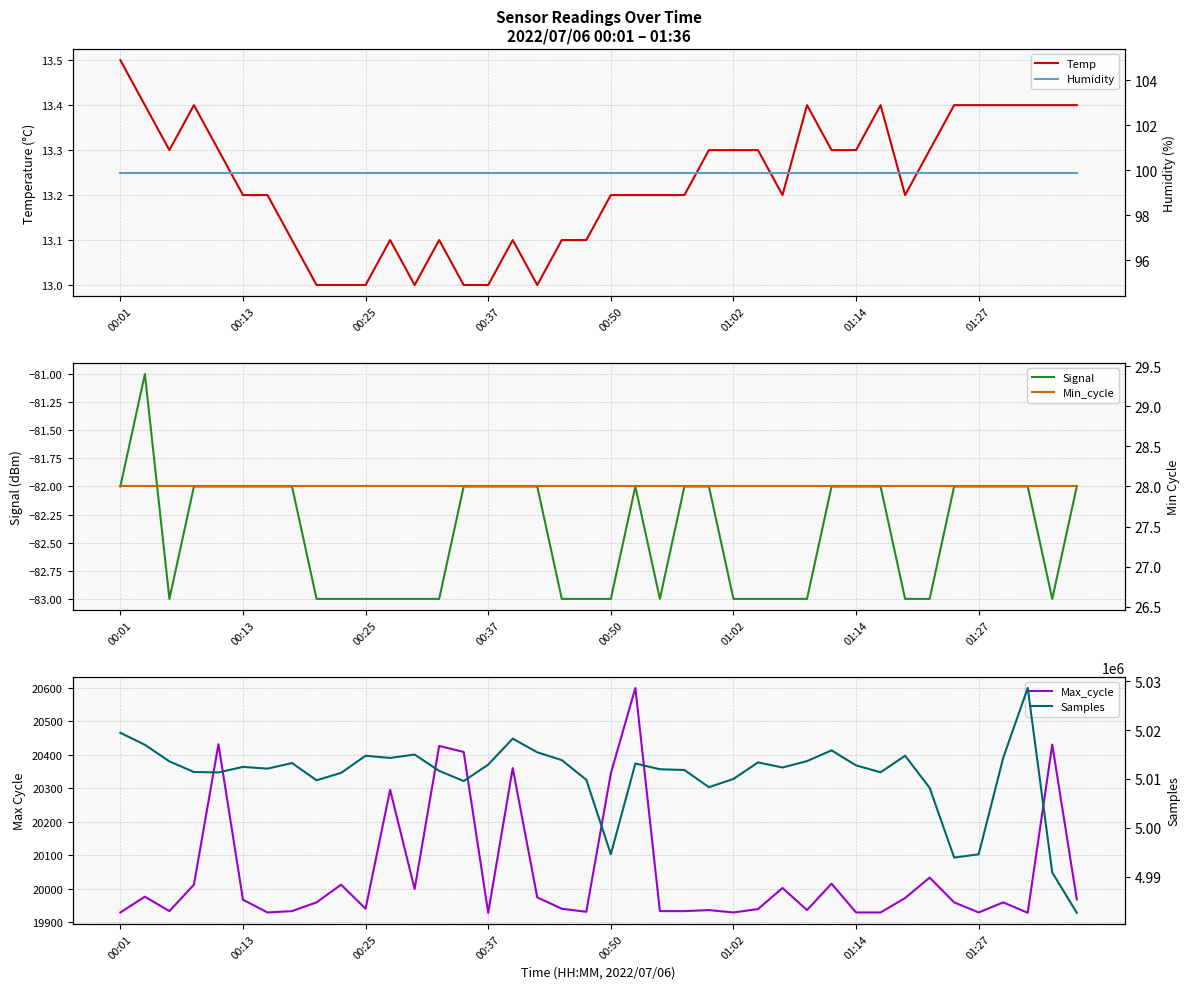

At which category does the chart reach its peak across all series?

37